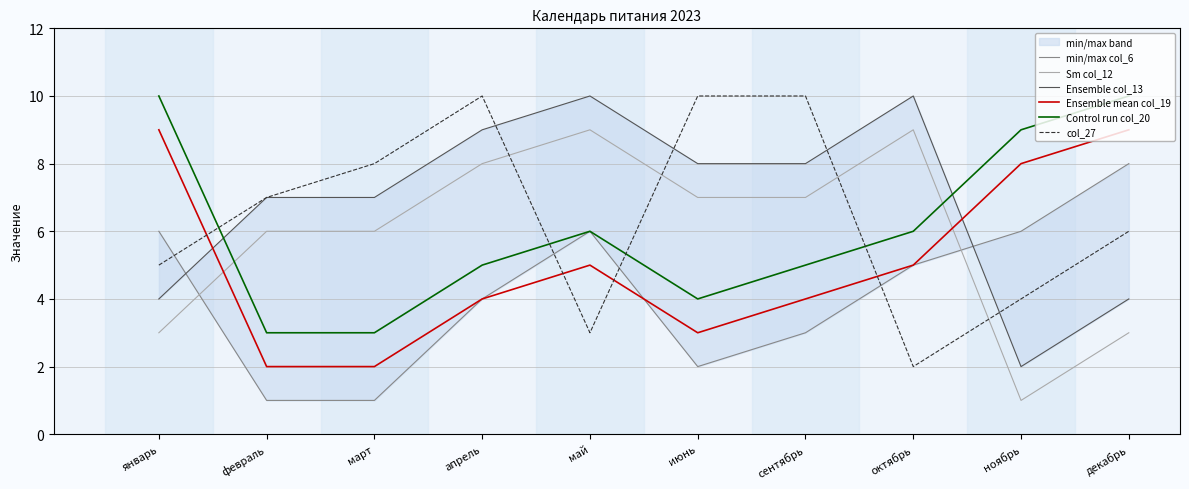

What is the value of the Sm col_12 point at the 8th from the left?

9